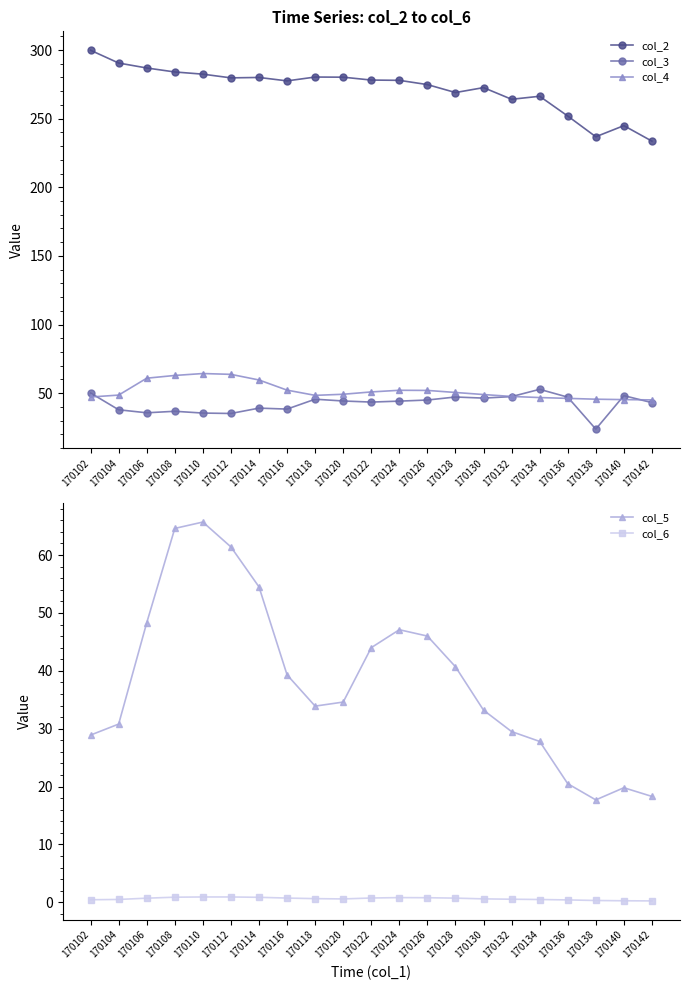

Reading left to right, what are all the values shown in this chart?

col_2: 299.8	290.5	286.9	284.0	282.4	279.7	280.0	277.5	280.3	280.2	278.1	277.9	274.8	269.0	272.6	264.1	266.3	251.9	236.8	244.9	233.6
col_3: 50.1	37.9	35.7	36.8	35.5	35.2	39.1	38.4	45.6	44.3	43.5	44.2	45.0	47.2	46.4	47.5	52.8	47.1	23.8	48.2	43.1
col_4: 47.2	48.6	60.9	62.9	64.3	63.7	59.6	52.2	48.4	49.2	50.9	52.1	52.0	50.5	49.0	47.6	46.8	46.2	45.6	45.3	45.1
col_5: 28.9	30.8	48.3	64.6	65.7	61.4	54.5	39.3	33.9	34.6	44.0	47.1	46.0	40.7	33.2	29.5	27.8	20.5	17.7	19.8	18.3
col_6: 0.5	0.5	0.7	0.9	0.9	0.9	0.9	0.7	0.6	0.6	0.8	0.8	0.8	0.7	0.6	0.5	0.5	0.4	0.3	0.3	0.2